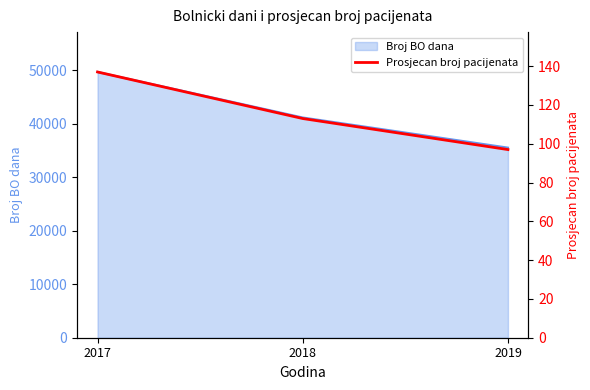

The Broj BO dana series shows 35515 at 2019. True or false?

True